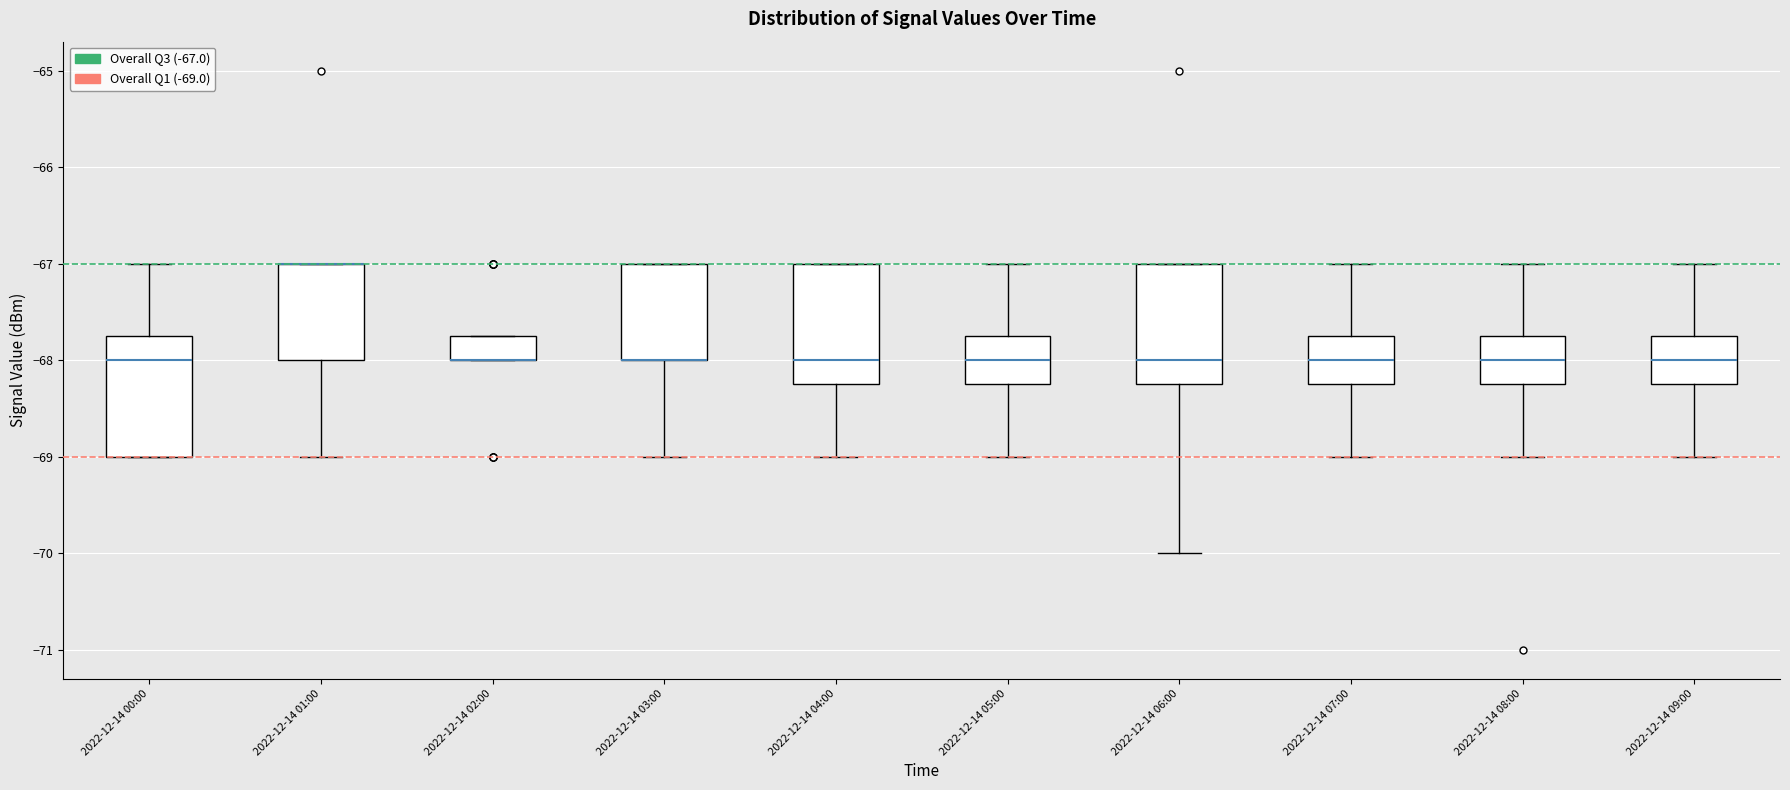

Where is the lower edge of the box for 2022-12-14 03:00 on the y-axis? The values are not printed on the chart, so give them approximately, as read against the axis.

-68.0